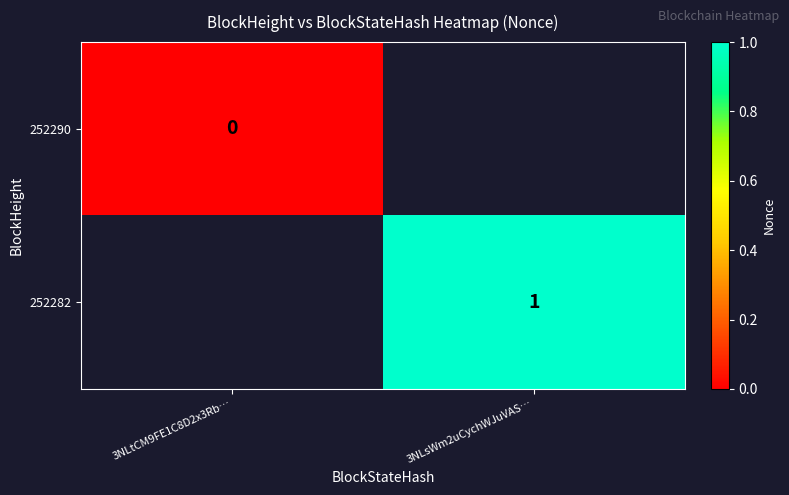

How many distinct data groups are displayed?

2